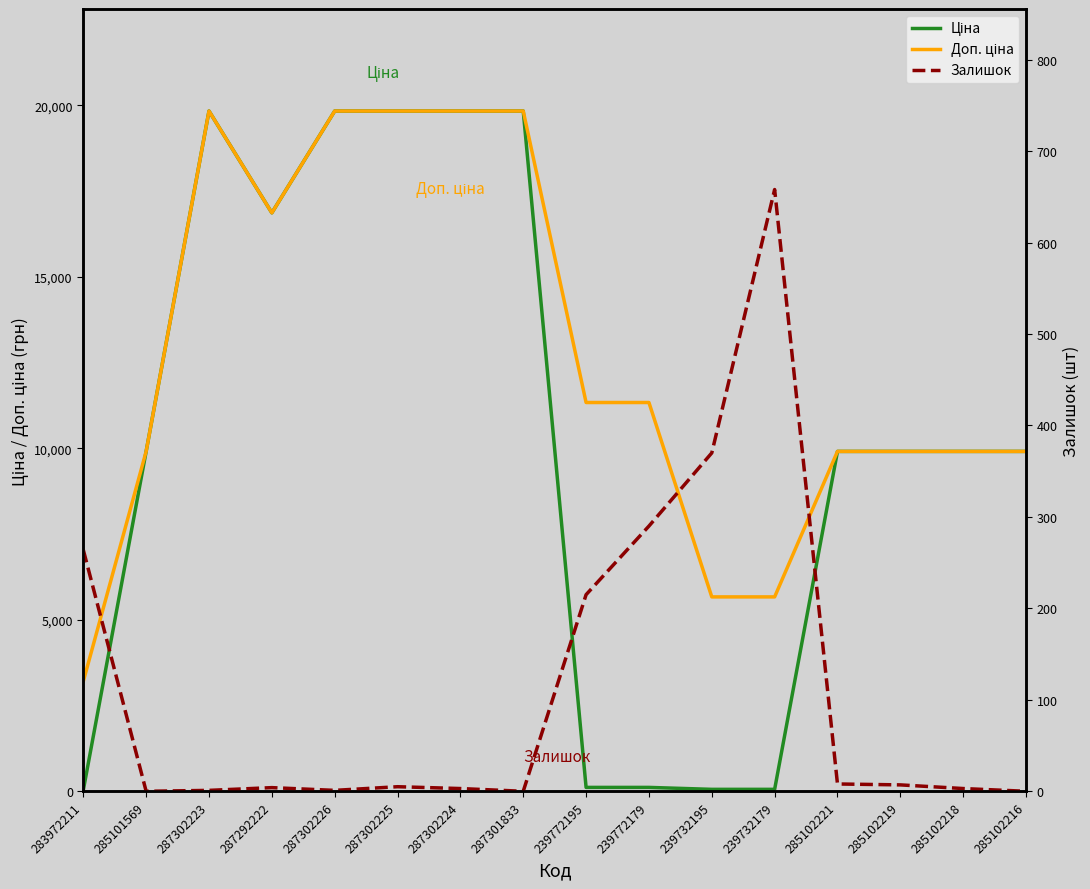

How many data points in Доп. ціна are less than 11334?

8